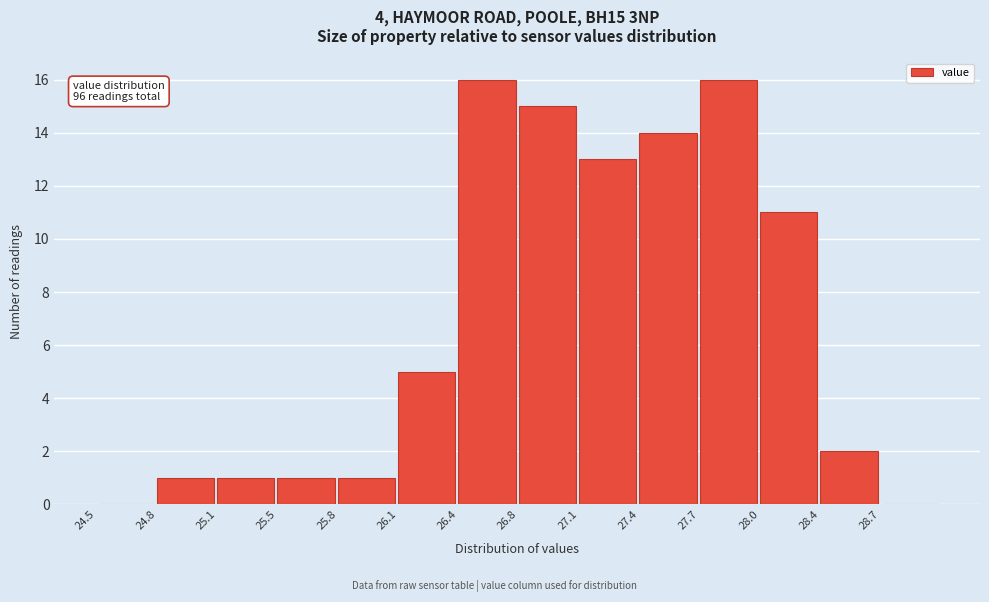

Reading right to left, transcribe all the data shown in this chart.

28.7=0	28.4=2	28.0=11	27.7=16	27.4=14	27.1=13	26.8=15	26.4=16	26.1=5	25.8=1	25.5=1	25.1=1	24.8=1	24.5=0